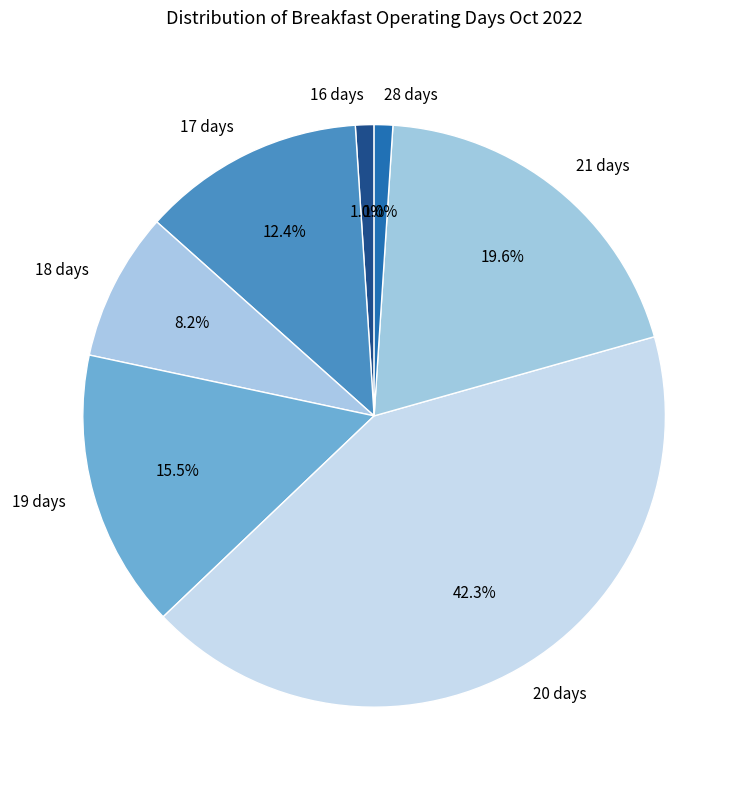

Count the number of slices in the pie.

7